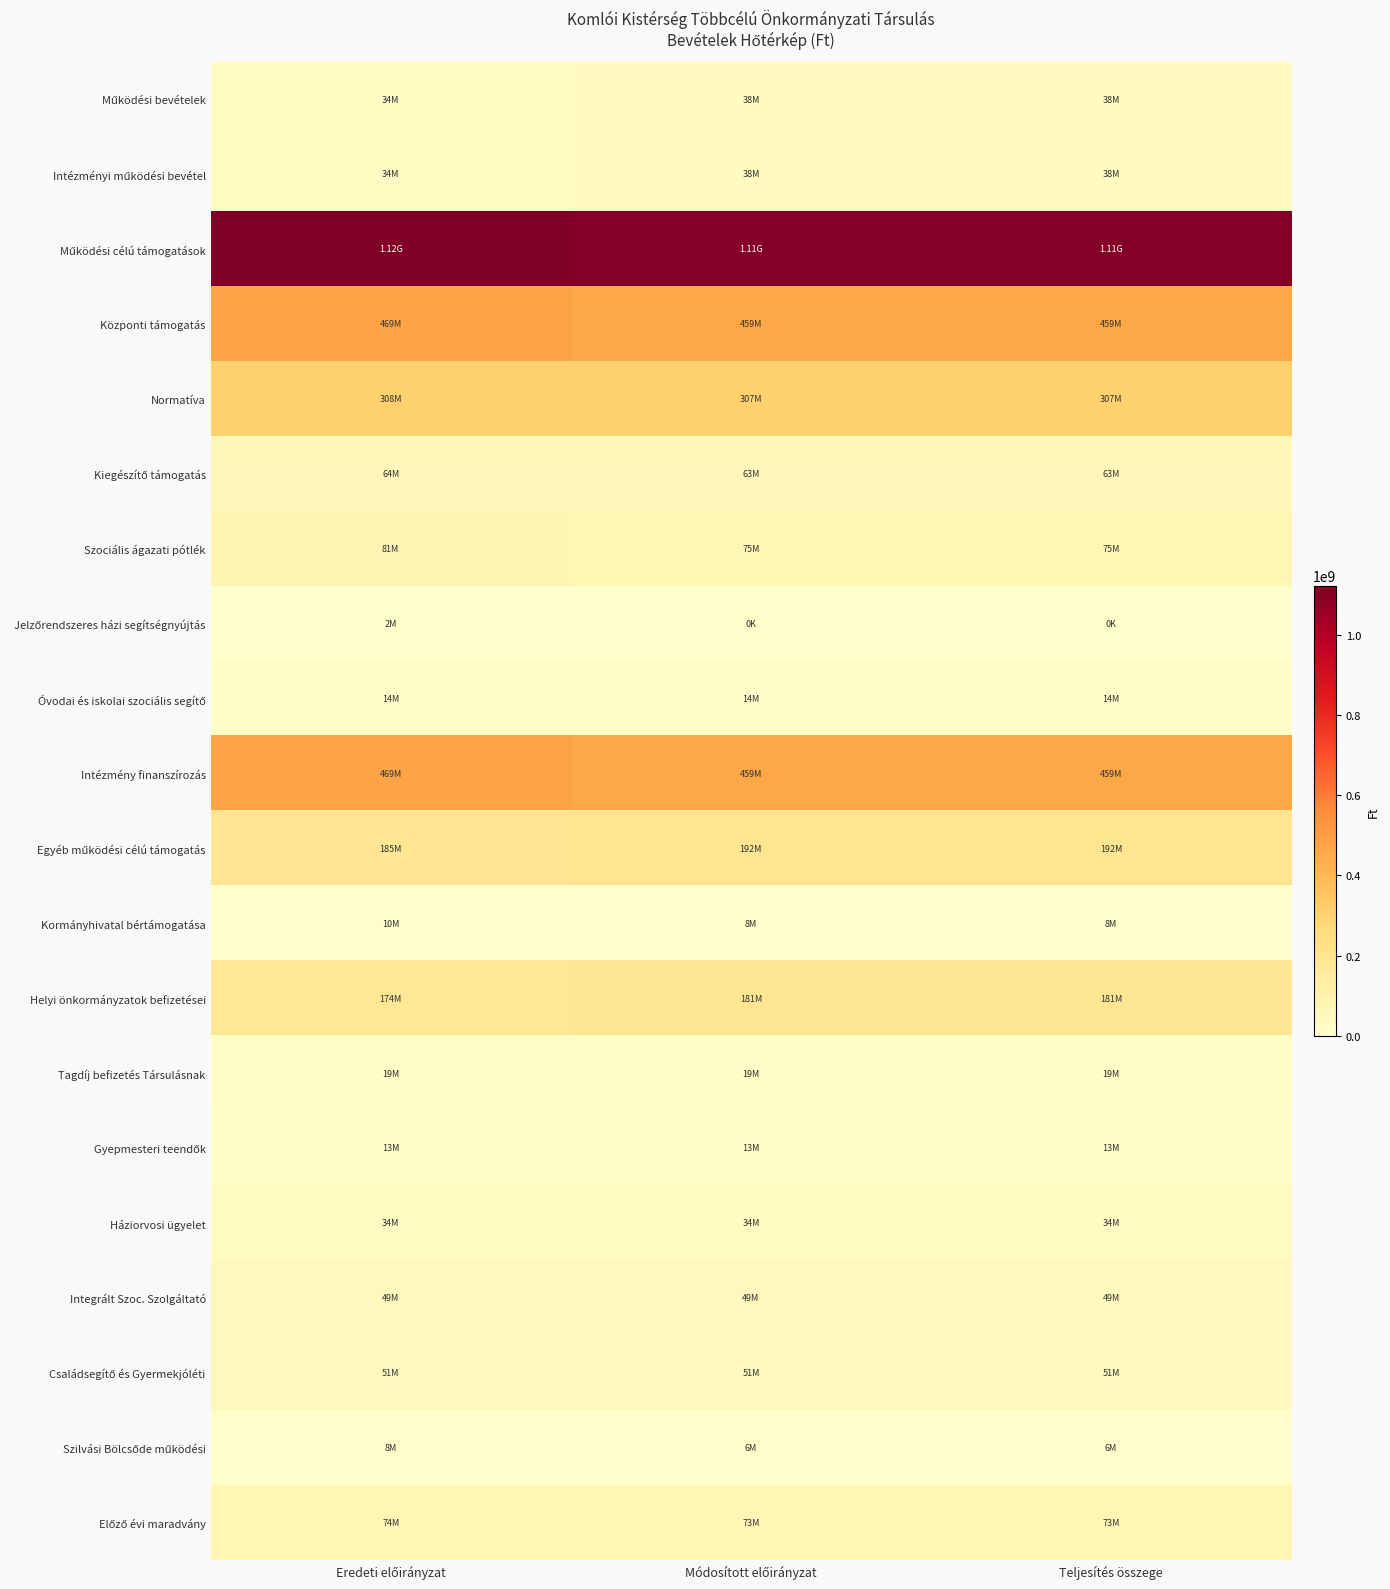

Count the number of categories in the chart.

3